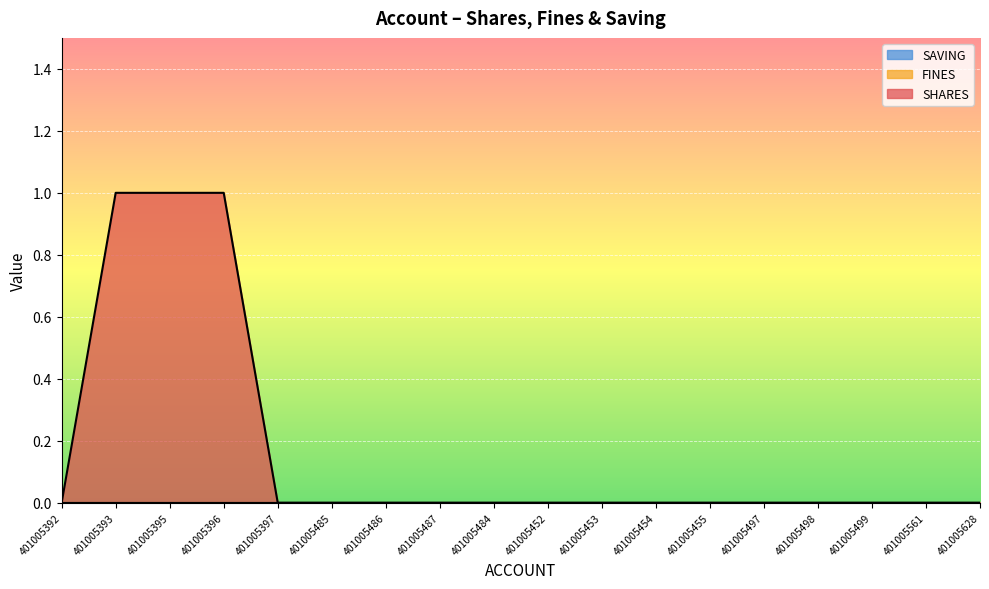

Reading left to right, extract all data points from this chart.

SHARES: 0	1	1	1	0	0	0	0	0	0	0	0	0	0	0	0	0	0
FINES: 0	0	0	0	0	0	0	0	0	0	0	0	0	0	0	0	0	0
SAVING: 0	0	0	0	0	0	0	0	0	0	0	0	0	0	0	0	0	0